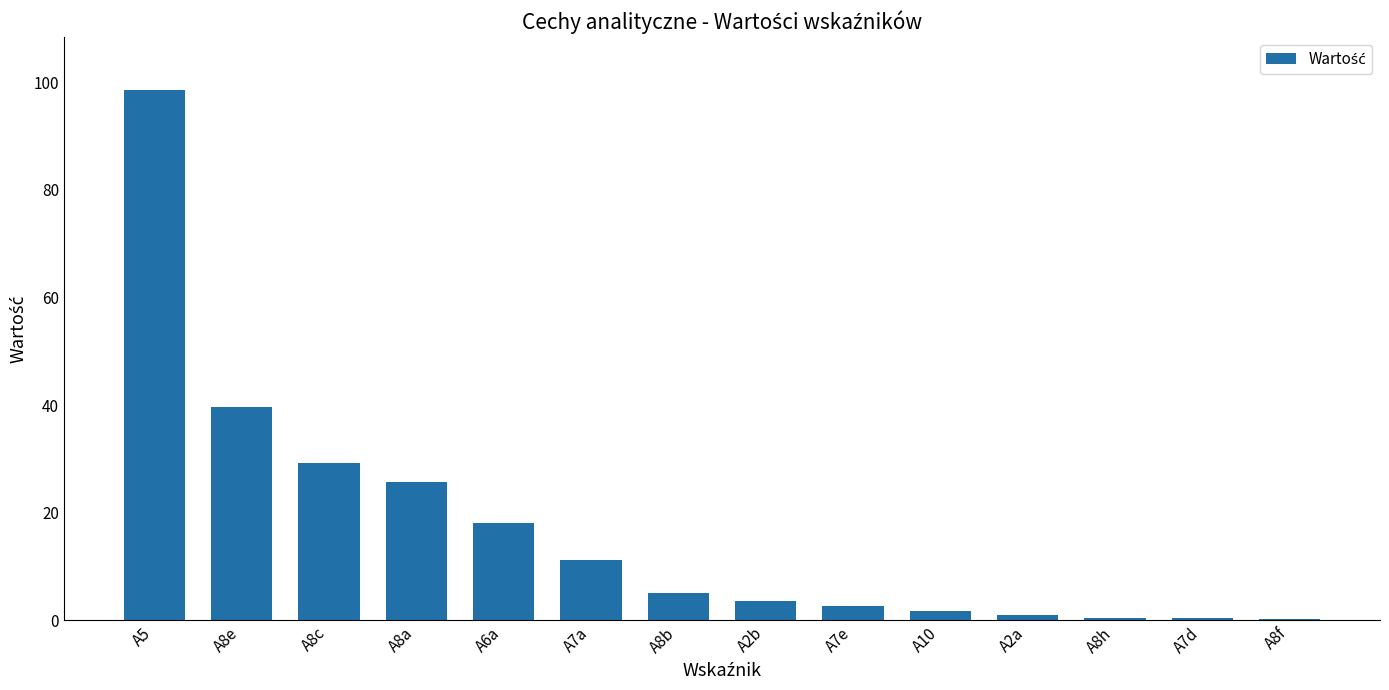

At which label is the value closest to 49?

A8e